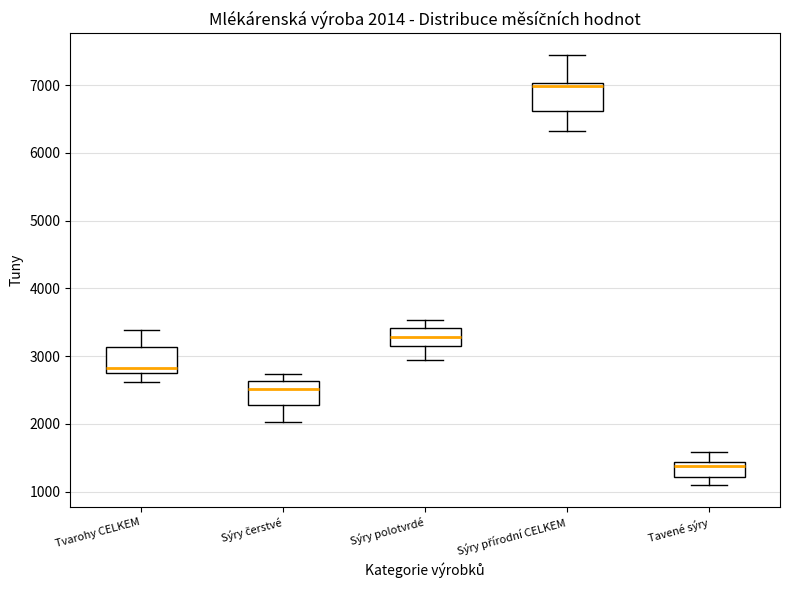

Which box has the lowest median line?

Tavené sýry